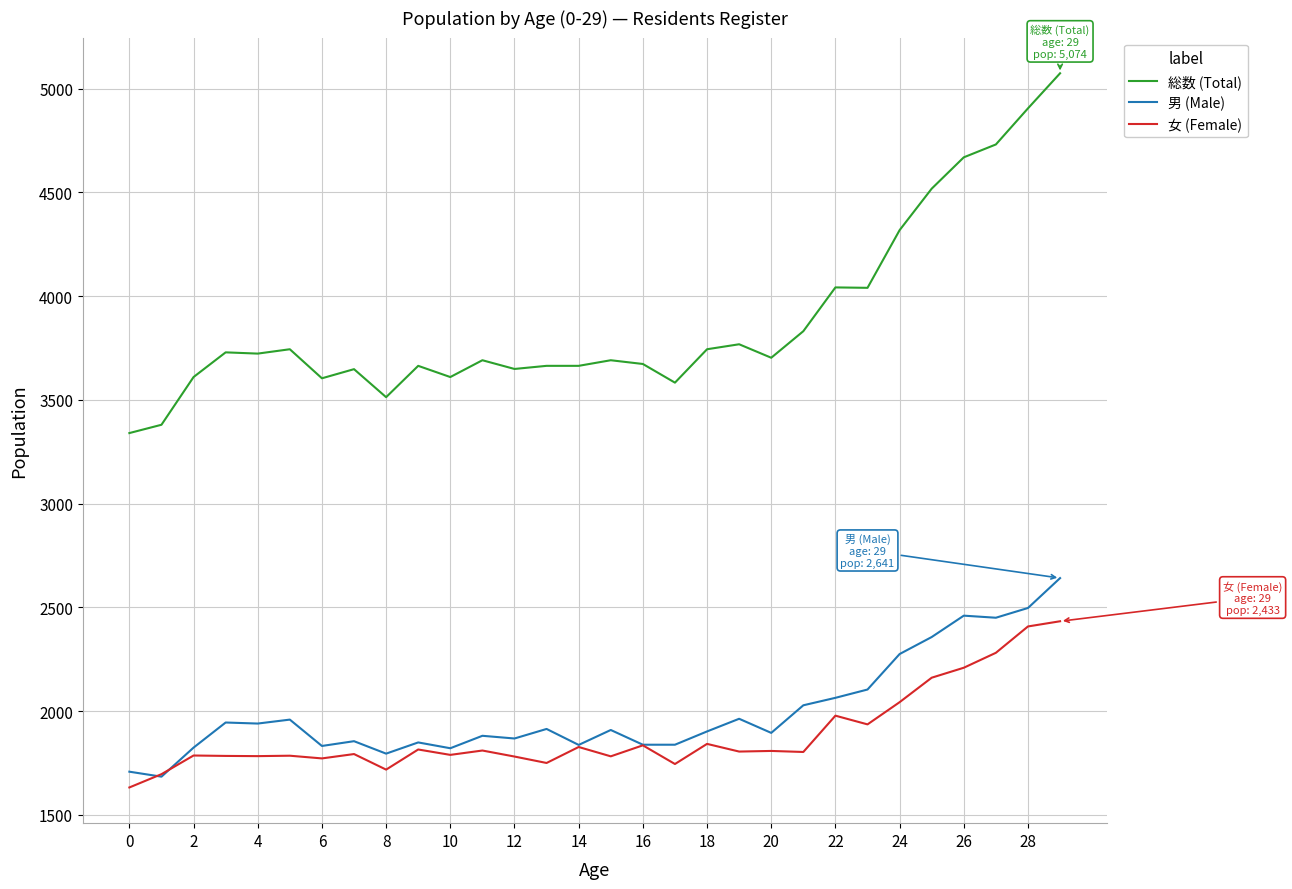

Which series has the largest total across all categories?

総数 (Total)